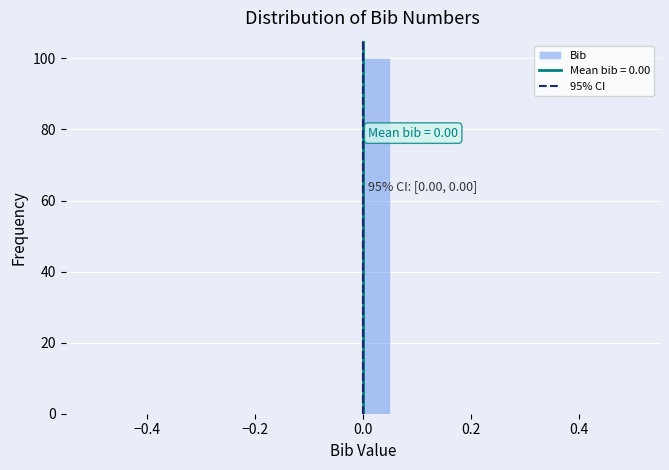

Read against the x-axis, roughly where is the centre of the tallest bar?

0.02